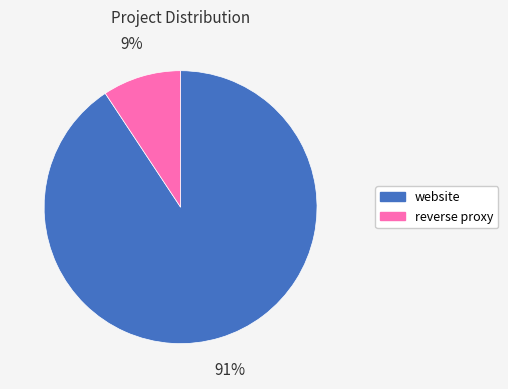

The website slice represents 77% of the pie. True or false?

False